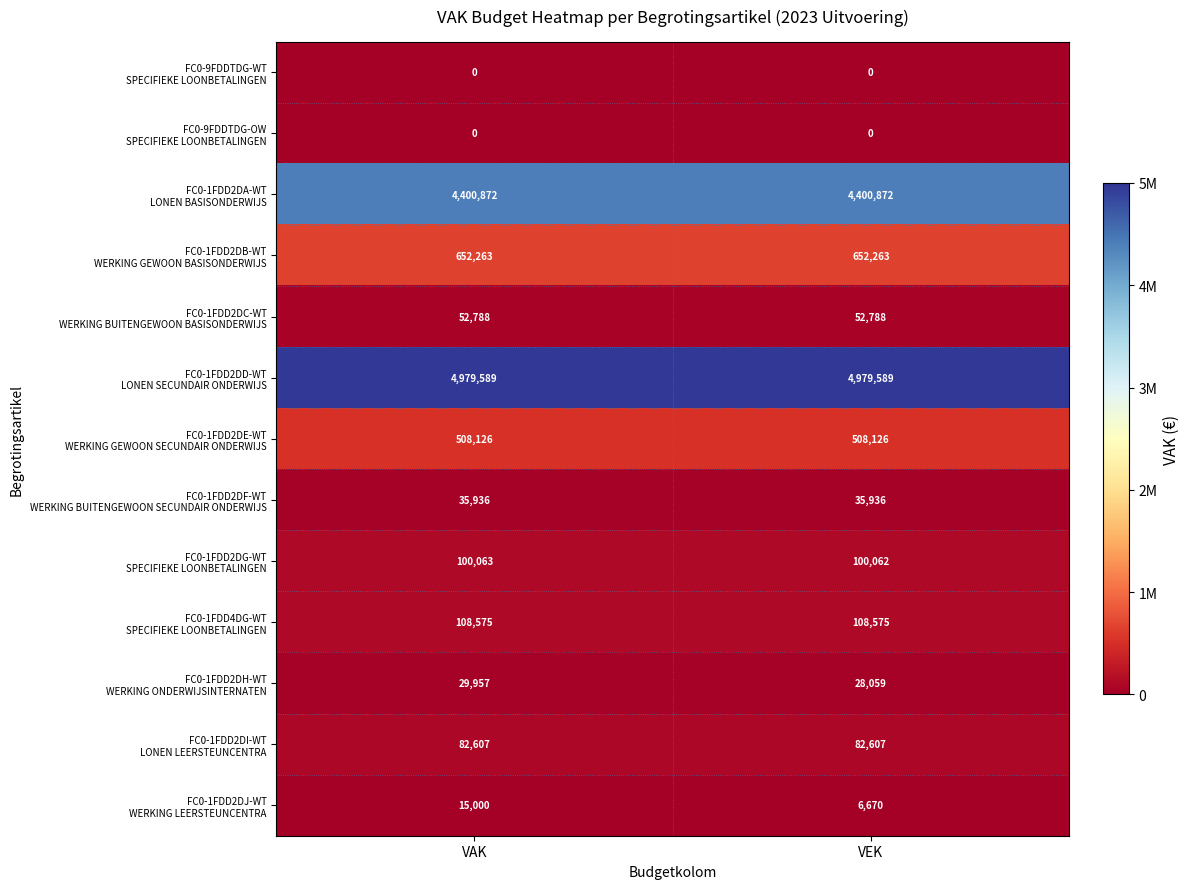

What is the total value across all series at VAK?

10965776